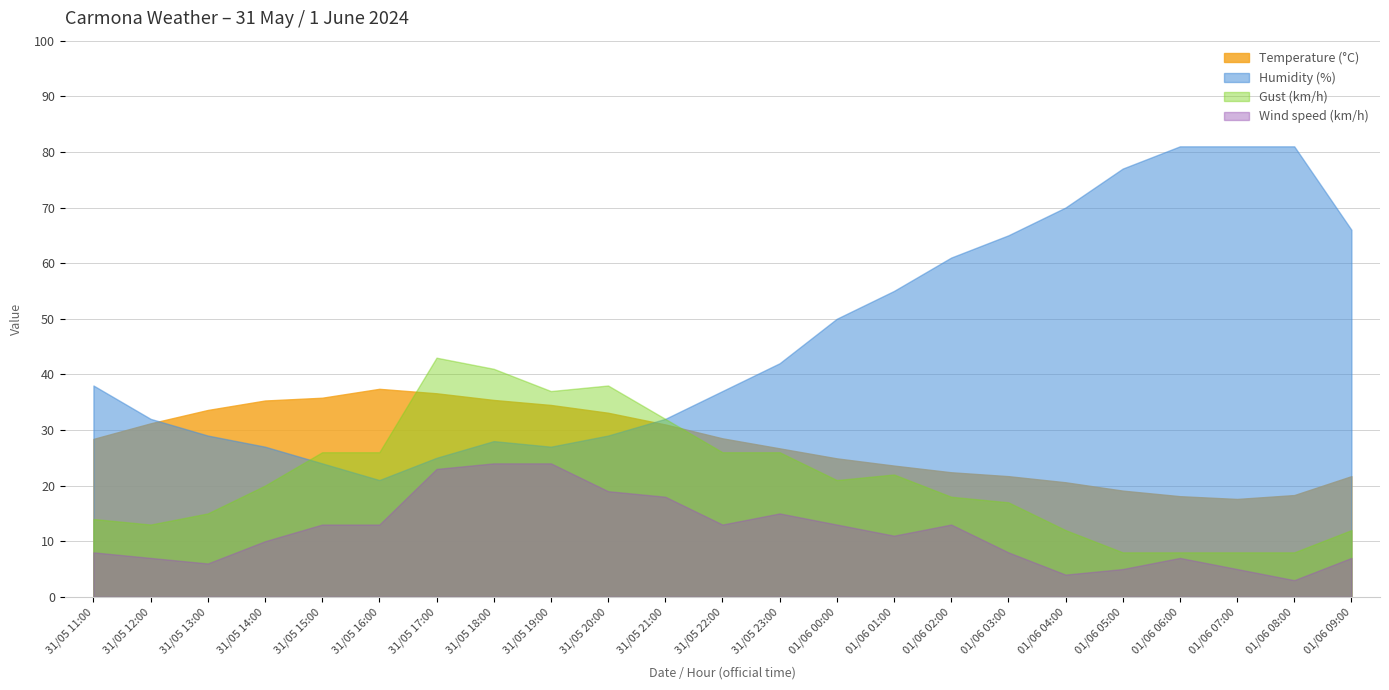

What is the sum of all Temperature (°C) values?

635.5